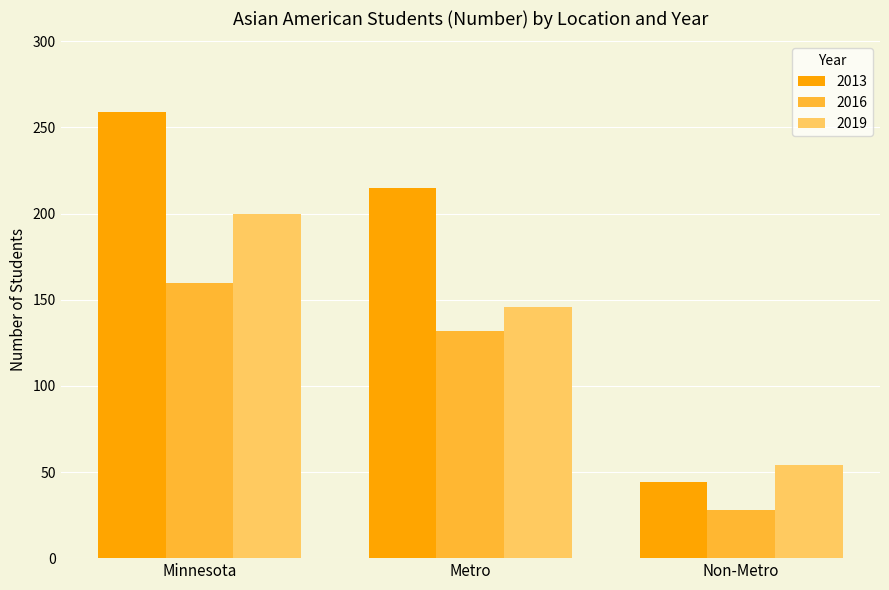

Between Minnesota and Metro, which series saw the biggest shift?

2019